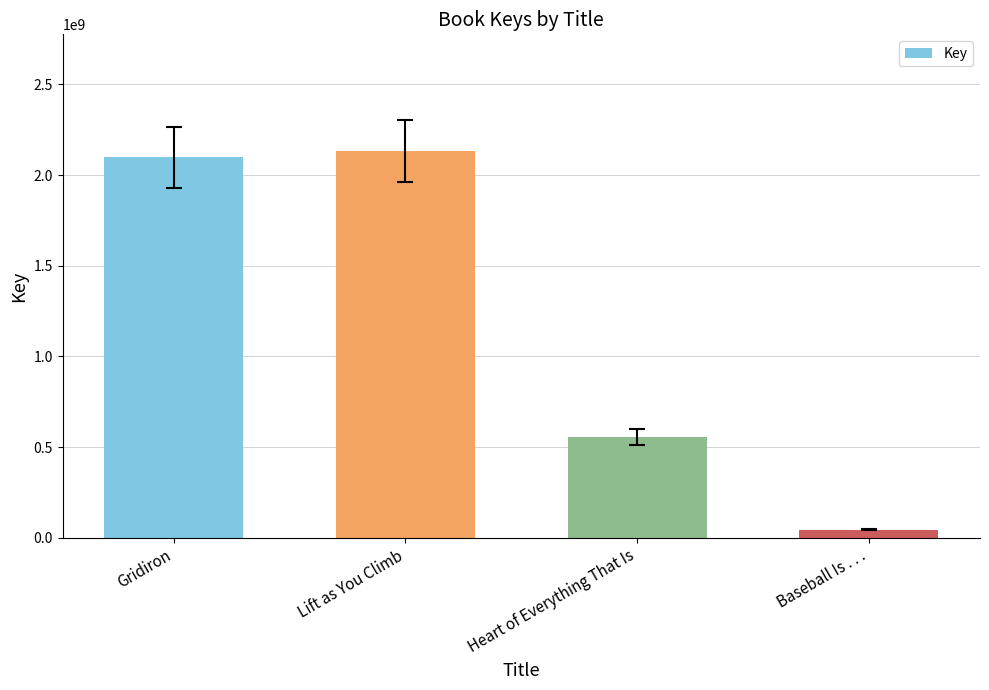

Reading right to left, transcribe all the data shown in this chart.

45484329	554966664	2135159444	2096906556